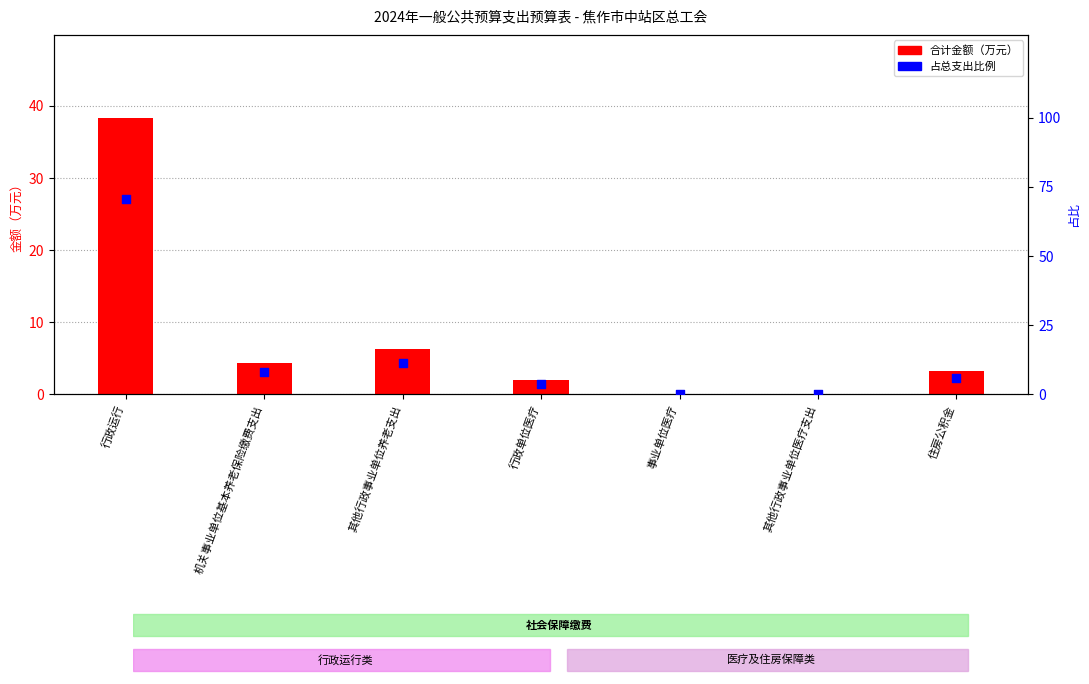

Which series contains the lowest Y value?

合计金额